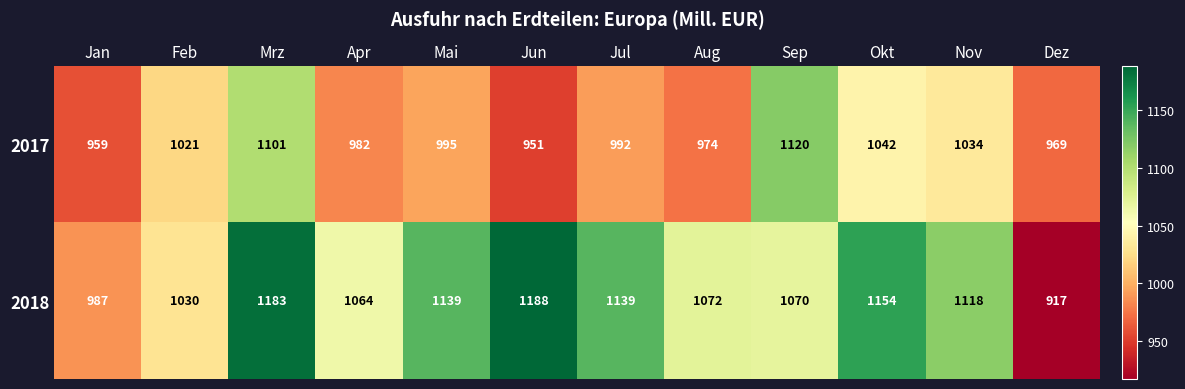

Which category has the lowest value in the 2018 series?

Dez